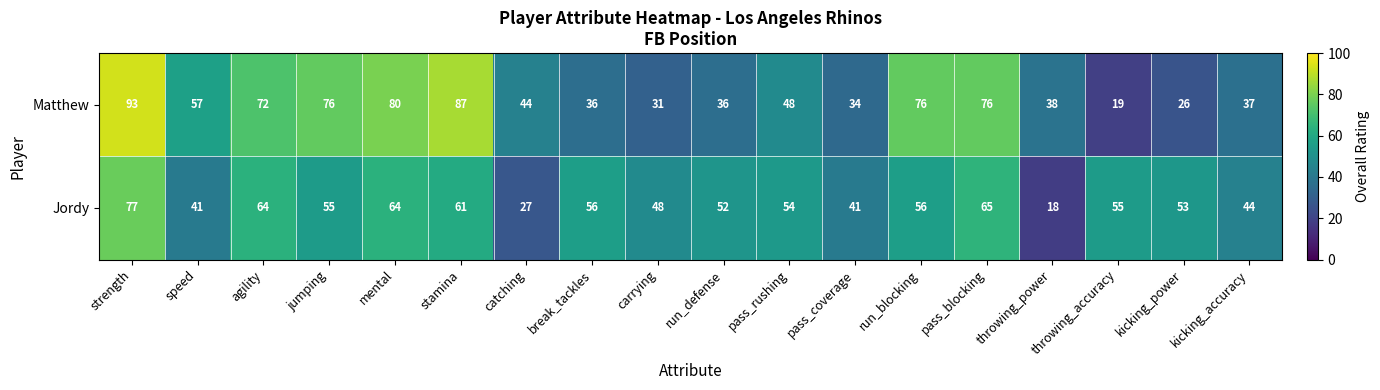

At speed, list the series in order from smallest to largest.

Jordy, Matthew